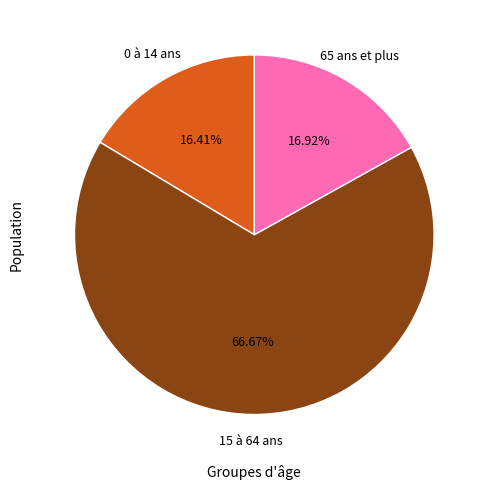

To the nearest percent, what is the average slice percentage?

33%